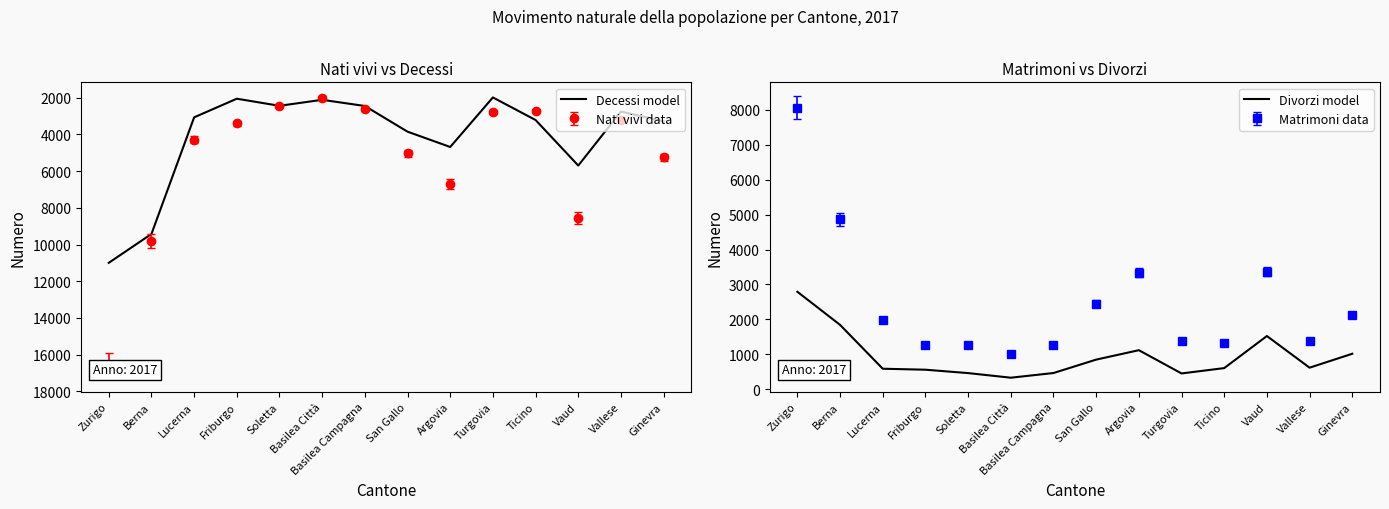

True or false: Decessi model and Divorzi model cross at least once.

False